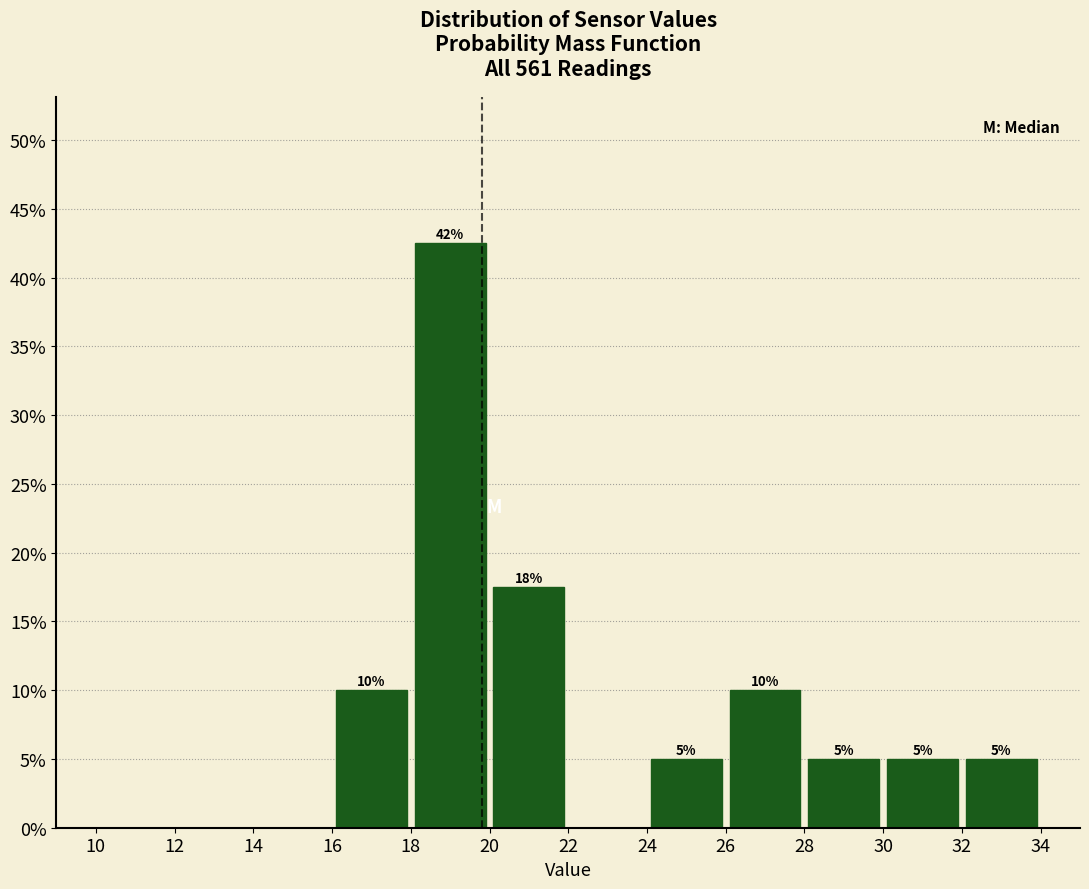

Over which range of the x-axis is the bar tallest?

18 to 20